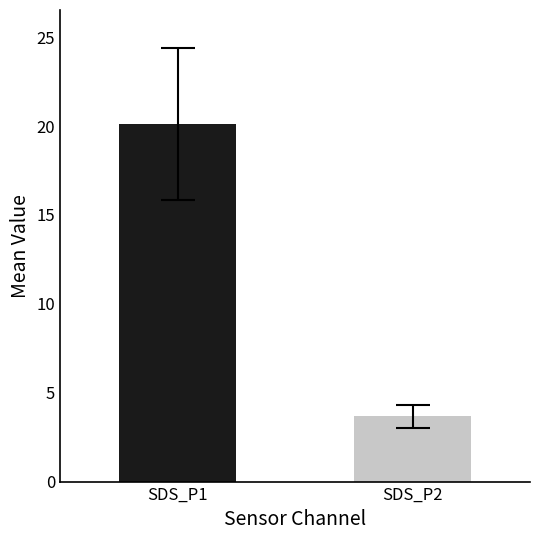

Reading left to right, list all the values displayed in this chart.

20.1	3.7